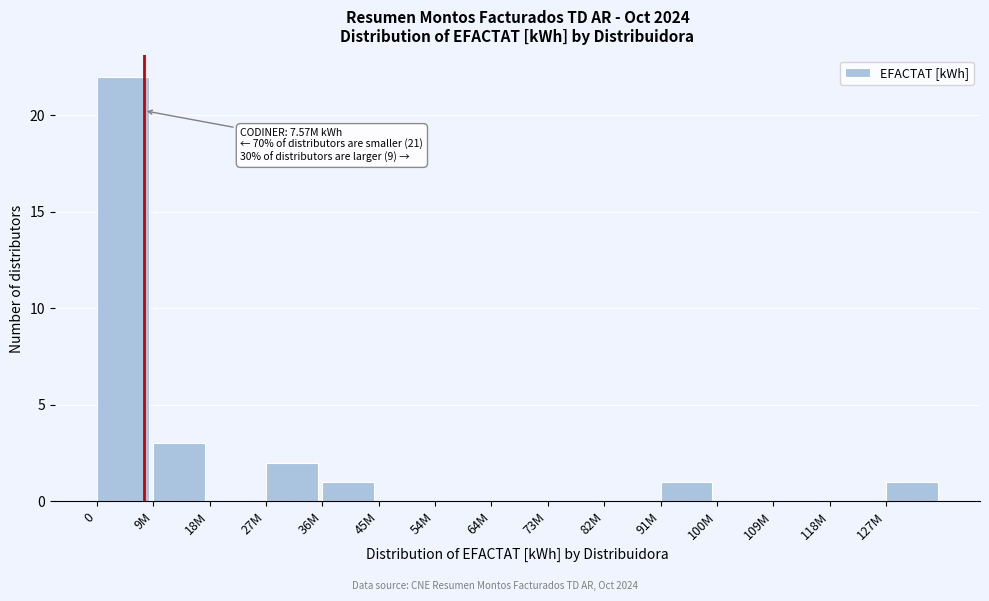

Reading left to right, transcribe all the data shown in this chart.

0=22	9M=3	18M=0	27M=2	36M=1	45M=0	54M=0	64M=0	73M=0	82M=0	91M=1	100M=0	109M=0	118M=0	127M=1